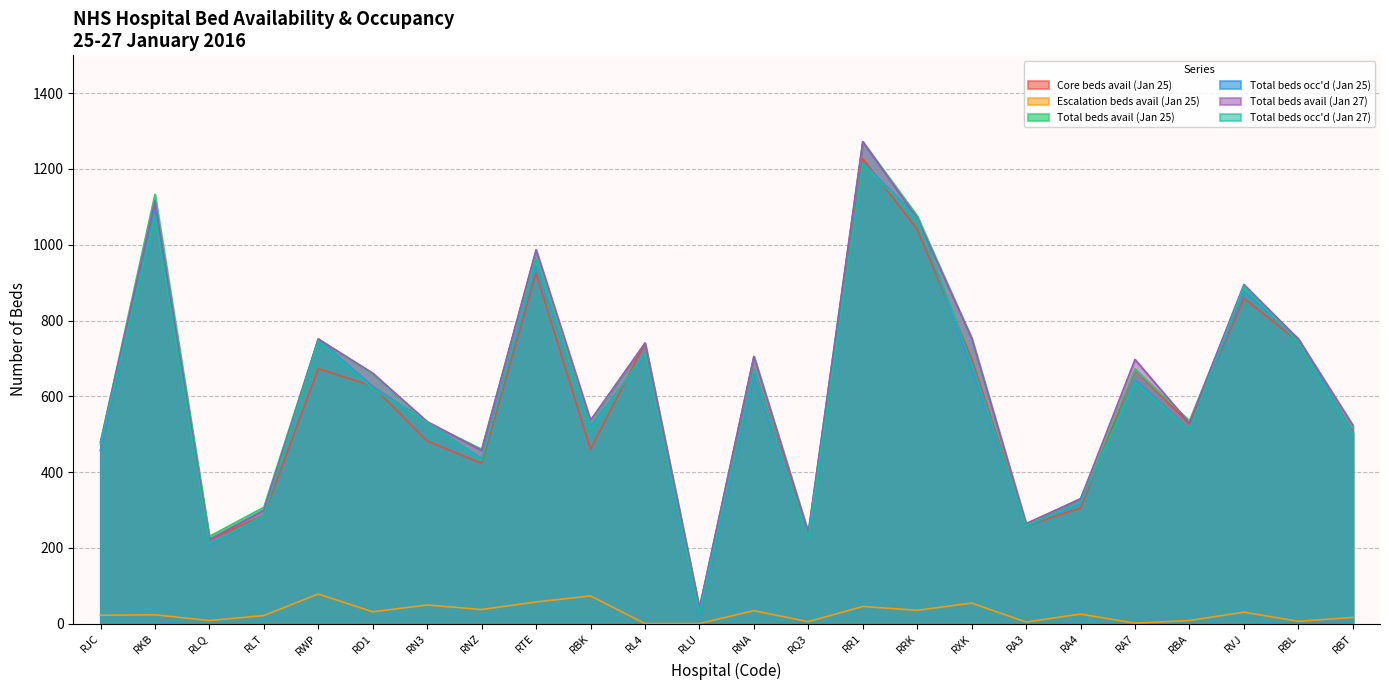

After their last crossing, which series has the higher values: Total beds avail (Jan 27) or Total beds occ'd (Jan 25)?

Total beds avail (Jan 27)